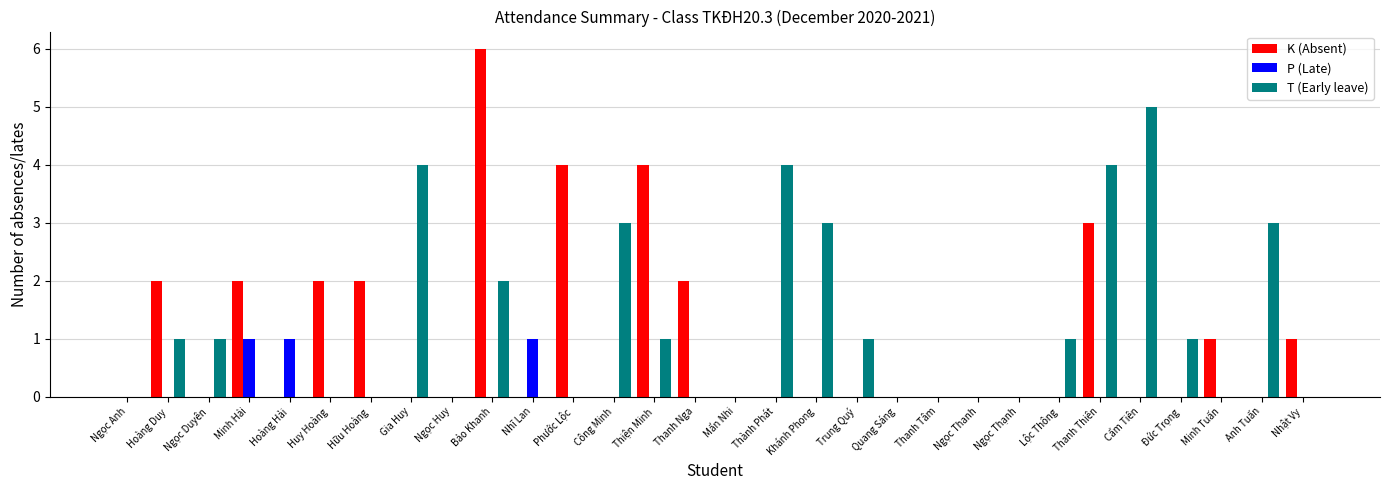

Reading right to left, list all the values displayed in this chart.

K (Absent): Nhật Vy=1	Anh Tuấn=0	Minh Tuấn=1	Đức Trọng=0	Cẩm Tiên=0	Thanh Thiên=3	Lộc Thông=0	Ngọc Thạnh=0	Ngọc Thanh=0	Thanh Tâm=0	Quang Sáng=0	Trung Quý=0	Khánh Phong=0	Thành Phát=0	Mẩn Nhi=0	Thanh Nga=2	Thiện Minh=4	Công Minh=0	Phước Lộc=4	Nhĩ Lan=0	Bảo Khanh=6	Ngọc Huy=0	Gia Huy=0	Hữu Hoàng=2	Huy Hoàng=2	Hoàng Hải=0	Minh Hải=2	Ngọc Duyên=0	Hoàng Duy=2	Ngọc Anh=0
P (Late): Nhật Vy=0	Anh Tuấn=0	Minh Tuấn=0	Đức Trọng=0	Cẩm Tiên=0	Thanh Thiên=0	Lộc Thông=0	Ngọc Thạnh=0	Ngọc Thanh=0	Thanh Tâm=0	Quang Sáng=0	Trung Quý=0	Khánh Phong=0	Thành Phát=0	Mẩn Nhi=0	Thanh Nga=0	Thiện Minh=0	Công Minh=0	Phước Lộc=0	Nhĩ Lan=1	Bảo Khanh=0	Ngọc Huy=0	Gia Huy=0	Hữu Hoàng=0	Huy Hoàng=0	Hoàng Hải=1	Minh Hải=1	Ngọc Duyên=0	Hoàng Duy=0	Ngọc Anh=0
T (Early leave): Nhật Vy=0	Anh Tuấn=3	Minh Tuấn=0	Đức Trọng=1	Cẩm Tiên=5	Thanh Thiên=4	Lộc Thông=1	Ngọc Thạnh=0	Ngọc Thanh=0	Thanh Tâm=0	Quang Sáng=0	Trung Quý=1	Khánh Phong=3	Thành Phát=4	Mẩn Nhi=0	Thanh Nga=0	Thiện Minh=1	Công Minh=3	Phước Lộc=0	Nhĩ Lan=0	Bảo Khanh=2	Ngọc Huy=0	Gia Huy=4	Hữu Hoàng=0	Huy Hoàng=0	Hoàng Hải=0	Minh Hải=0	Ngọc Duyên=1	Hoàng Duy=1	Ngọc Anh=0